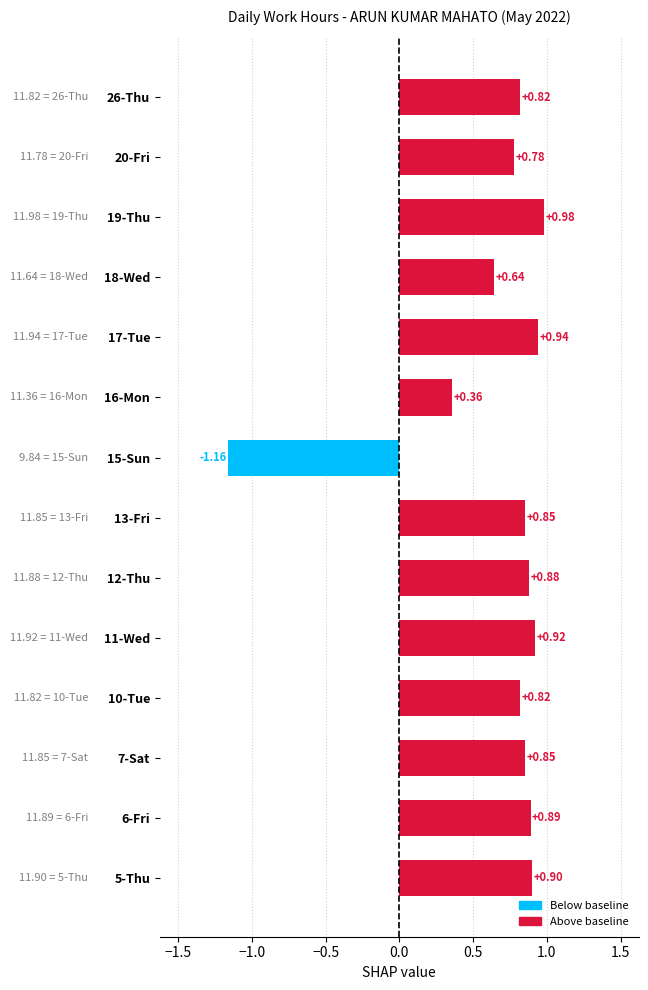

Between 6-Fri and 20-Fri, which is larger?

6-Fri